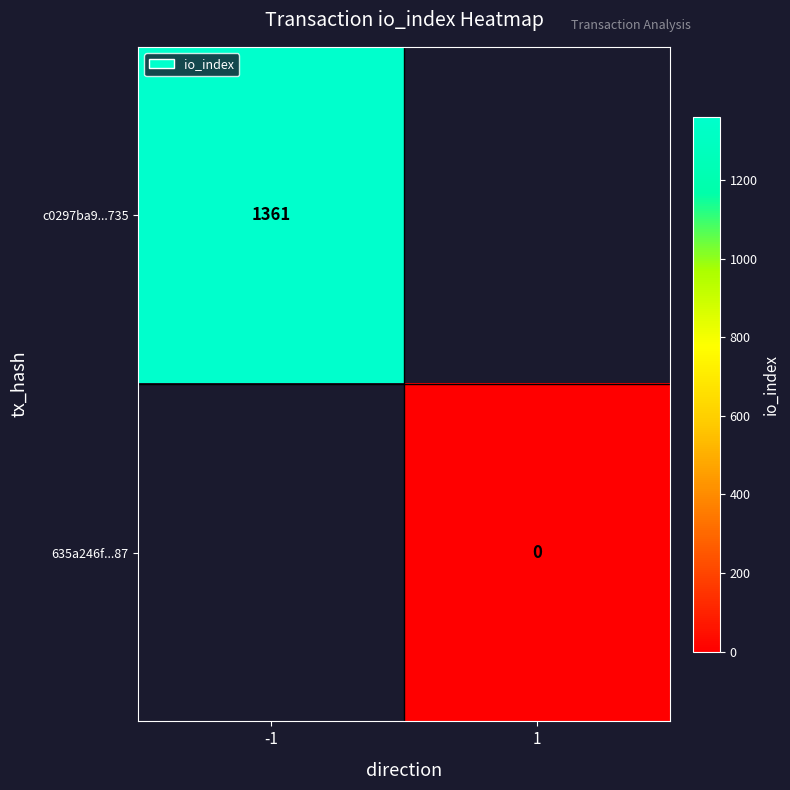

Which label corresponds to the largest value in the chart?

-1